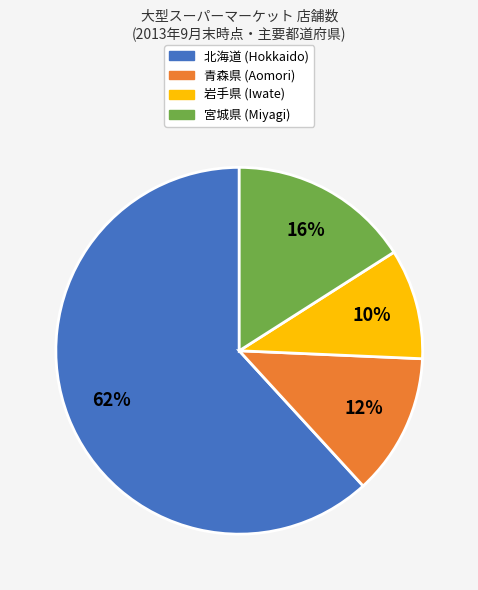

Count the number of slices in the pie.

4